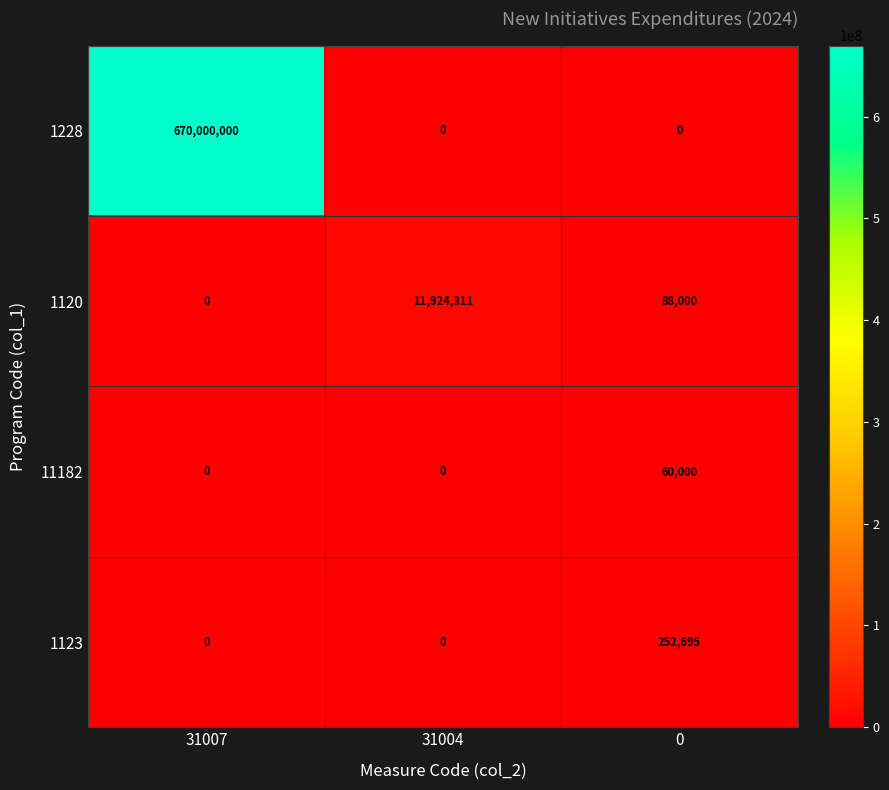

Between 31004 and 0, which series saw the biggest shift?

1120